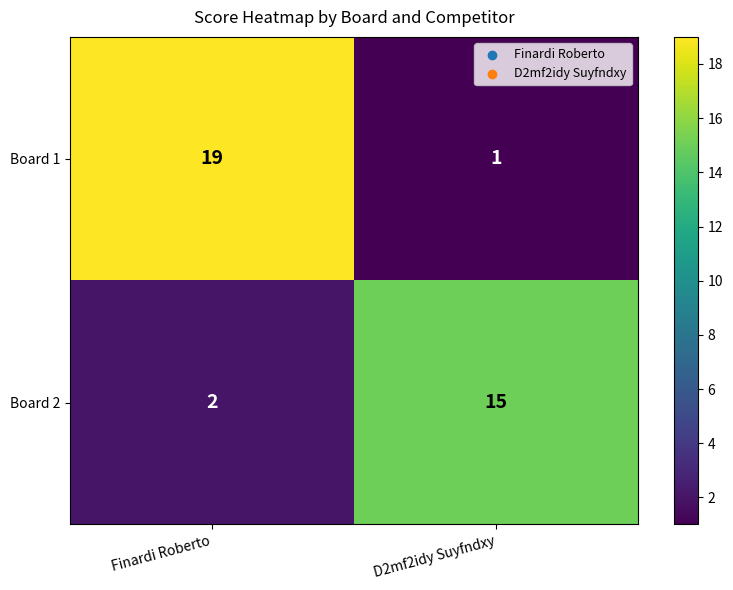

What is the sum of all Board 1 values?

20